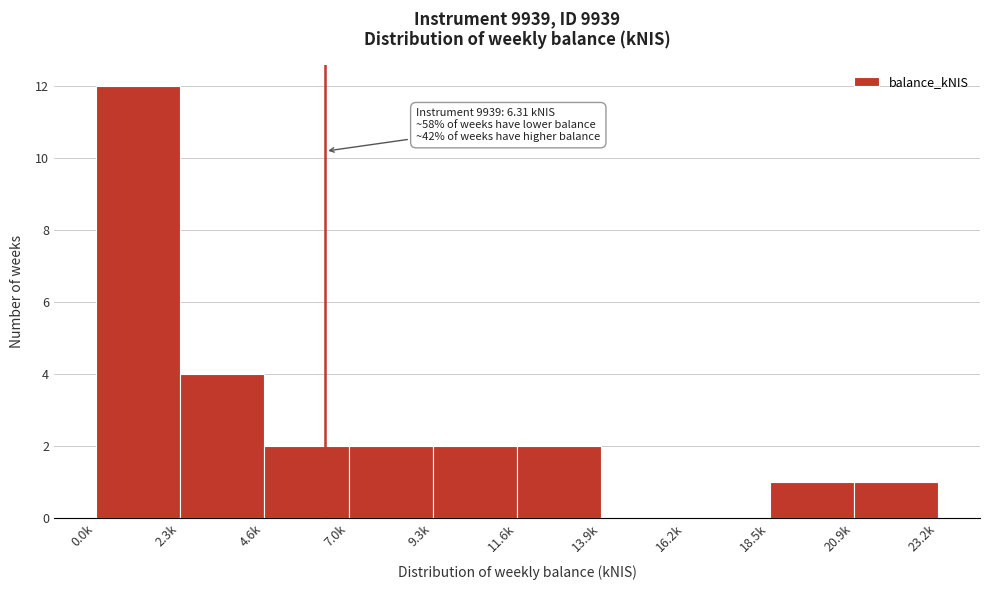

Reading left to right, list all the values displayed in this chart.

0.0k=12	2.3k=4	4.6k=2	7.0k=2	9.3k=2	11.6k=2	13.9k=0	16.2k=0	18.5k=1	20.9k=1